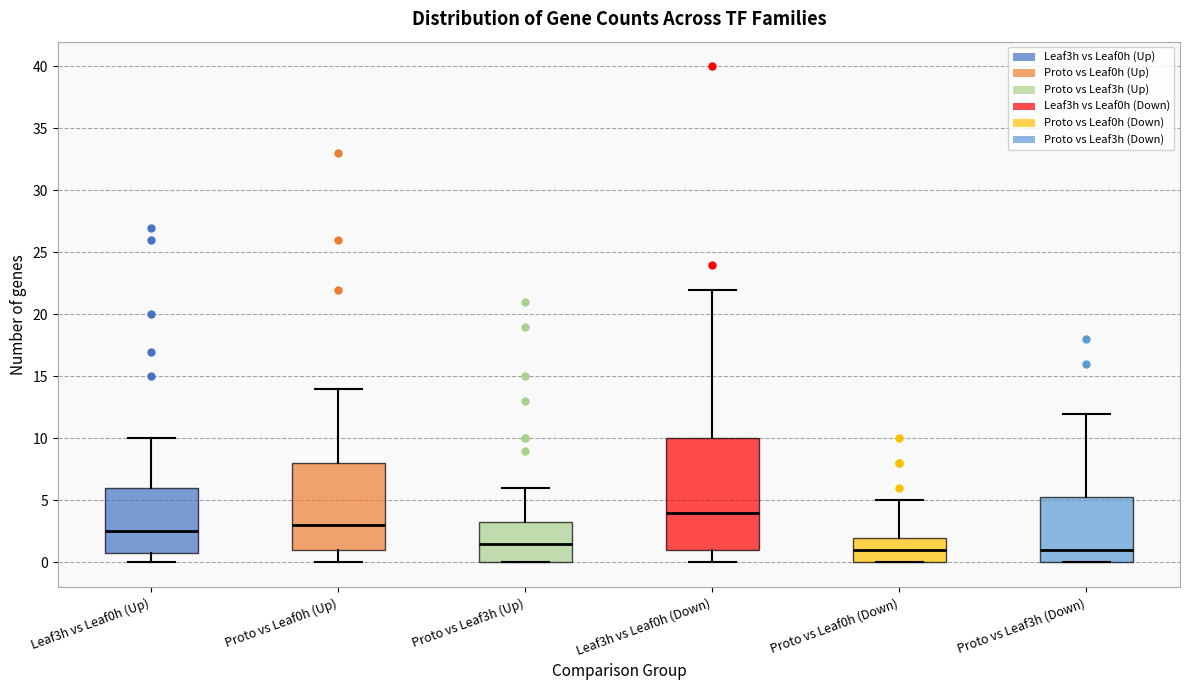

Reading left to right, transcribe this box plot: for each box, give where its median line is, the range the box spans, and where its two whiskers end, as read against the y-axis. The values are not printed on the chart, so give them approximately, as read against the axis.

Leaf3h vs Leaf0h (Up): median 2.5, box 1.0 to 6.0, whiskers 0.0 to 10.0
Proto vs Leaf0h (Up): median 3.0, box 1.0 to 8.0, whiskers 0.0 to 14.0
Proto vs Leaf3h (Up): median 1.5, box 0.0 to 3.5, whiskers 0.0 to 6.0
Leaf3h vs Leaf0h (Down): median 4.0, box 1.0 to 10.0, whiskers 0.0 to 22.0
Proto vs Leaf0h (Down): median 1.0, box 0.0 to 2.0, whiskers 0.0 to 5.0
Proto vs Leaf3h (Down): median 1.0, box 0.0 to 5.5, whiskers 0.0 to 12.0